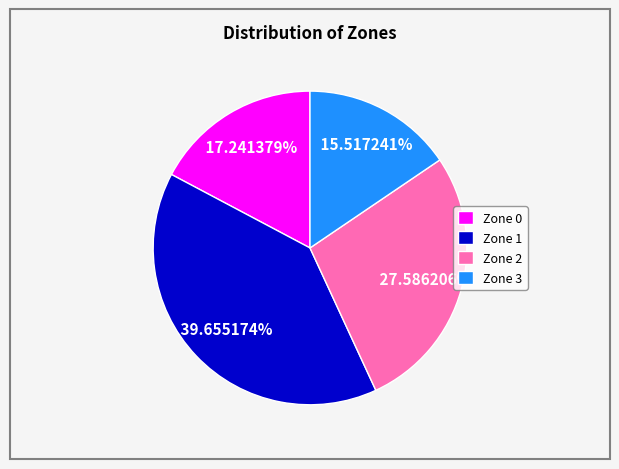

Rank the categories by value from lowest to highest.

Zone 3, Zone 0, Zone 2, Zone 1